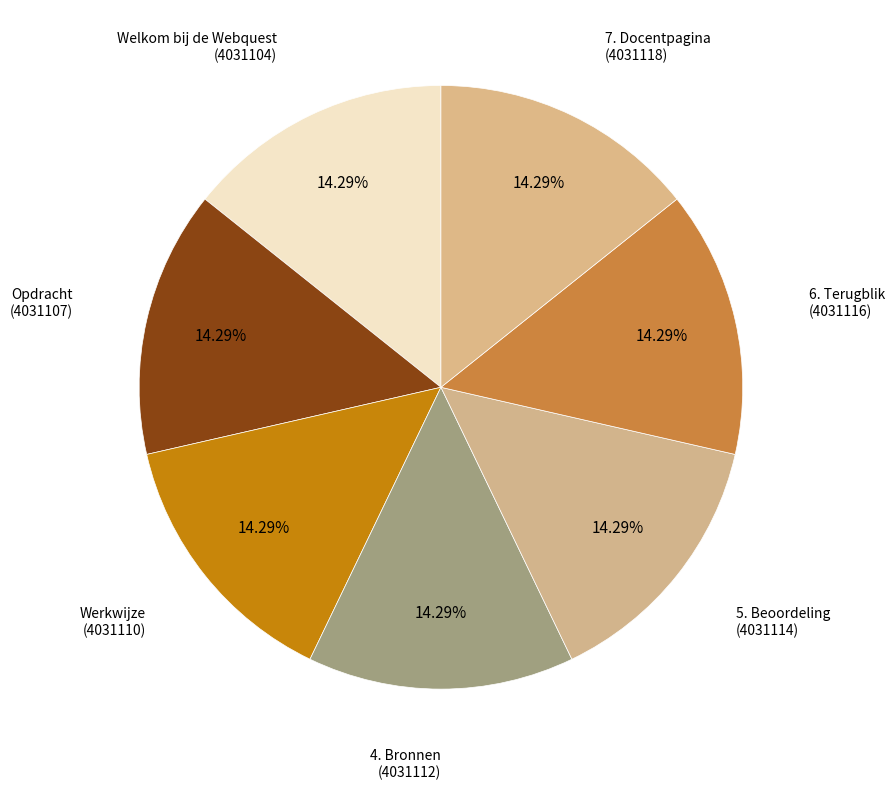

Approximately how many times larger is the value at 6. Terugblik compared to Opdracht?

1.0